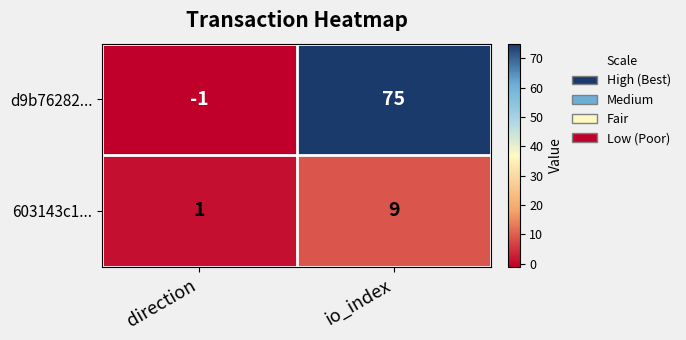

Between direction and io_index, which series saw the biggest shift?

d9b76282...